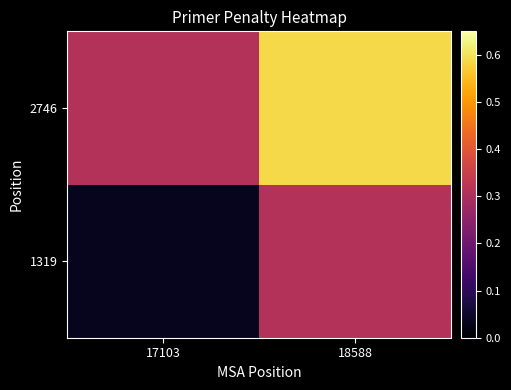

What is the maximum value shown in the chart?

0.6